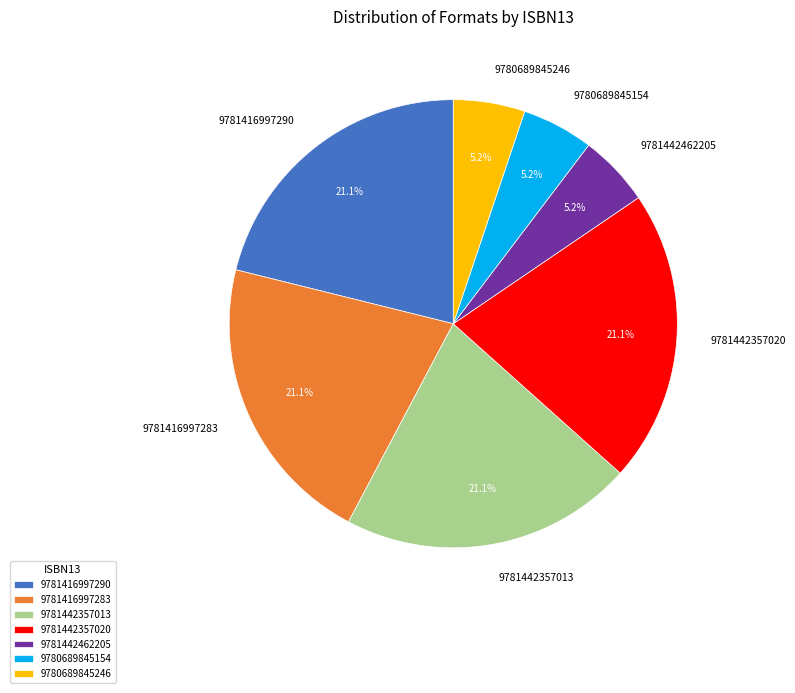

What portion of the pie excludes 9780689845246?

94.8%